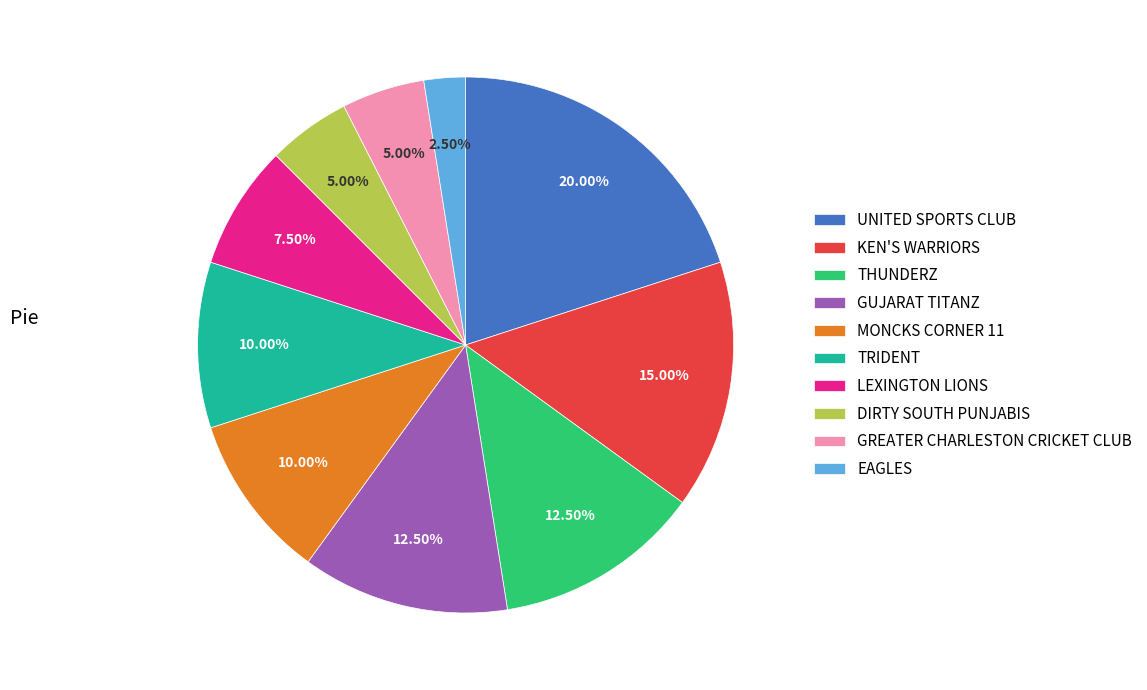

What percentage do THUNDERZ and GREATER CHARLESTON CRICKET CLUB together represent?

17.5%